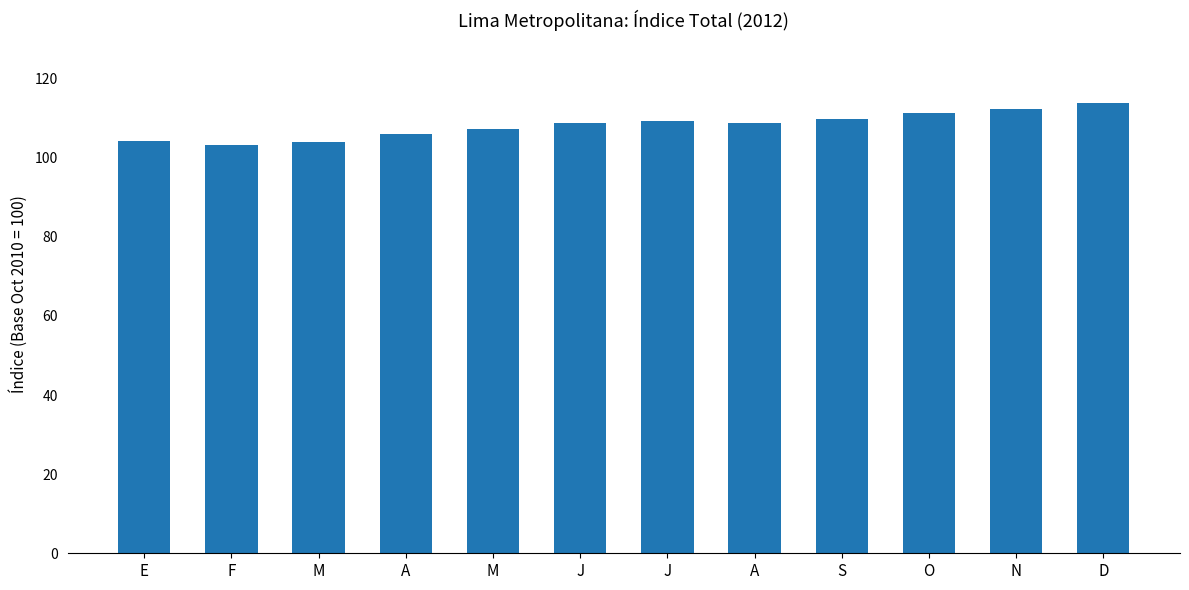

What is the change in value from F to N?

+9.0